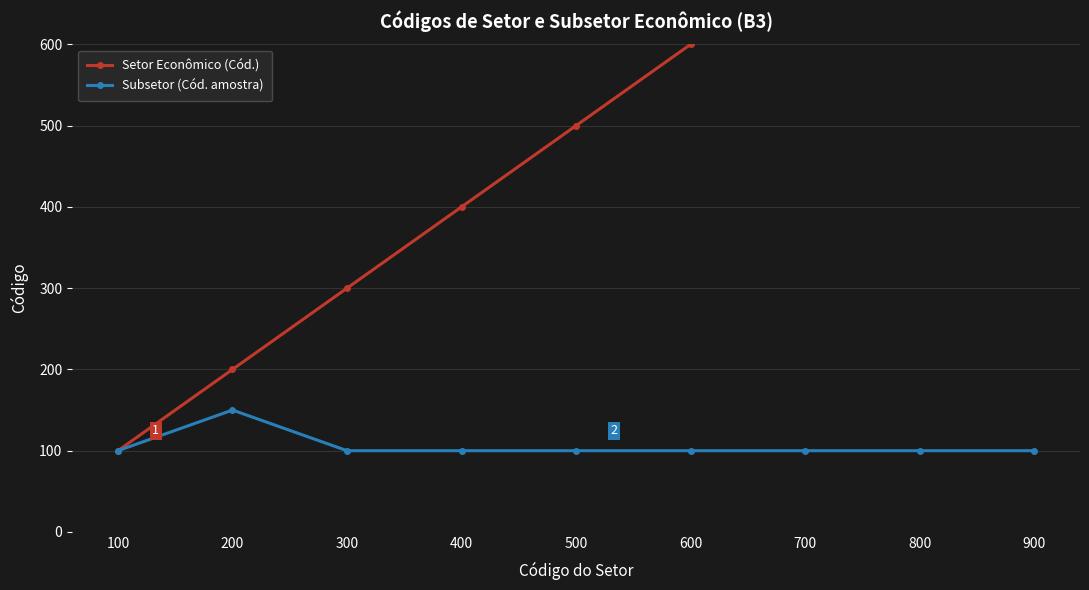

Which category has the lowest value in the Setor Econômico (Cód.) series?

100